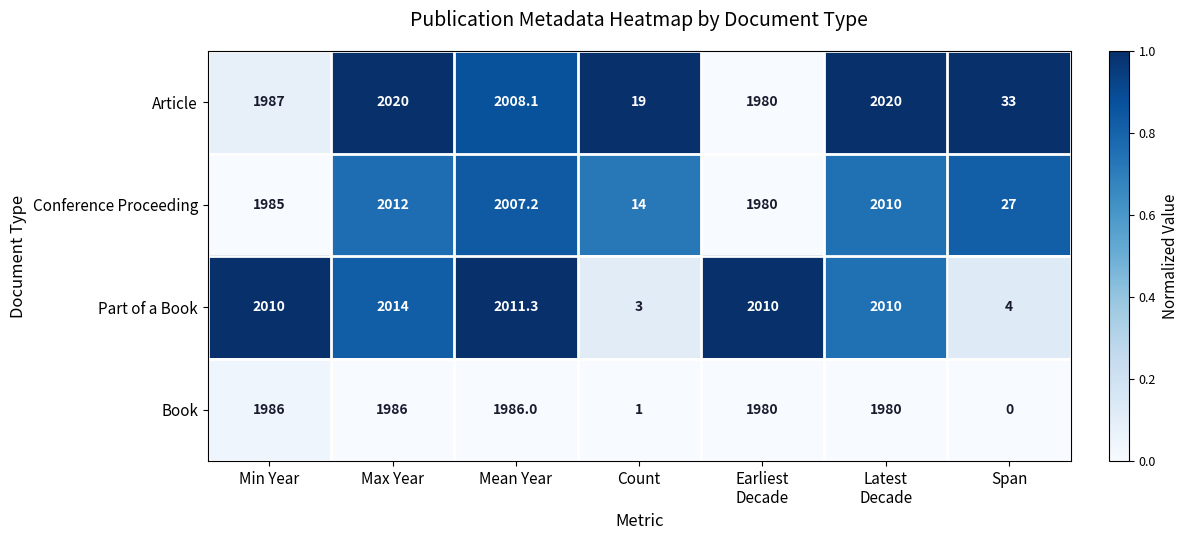

What is the difference between the second highest and minimum values in the Conference Proceeding series?

1996.0